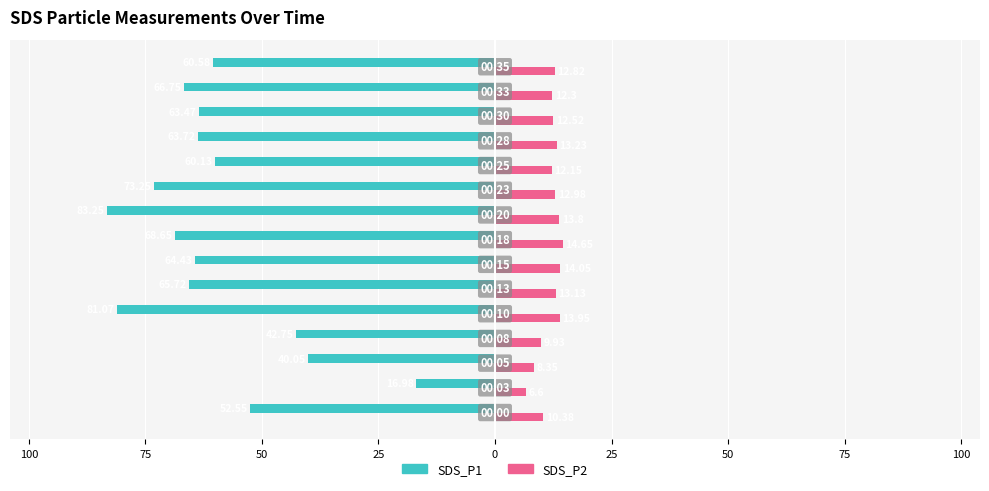

What are all the series names shown in the legend?

SDS_P1, SDS_P2